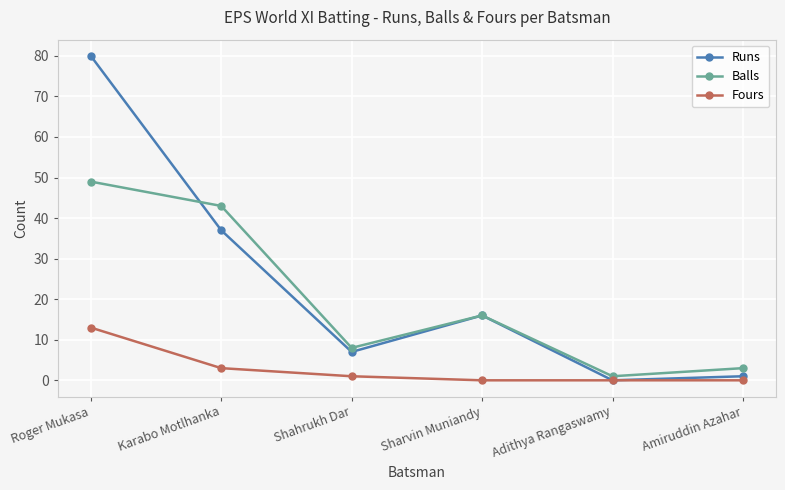

What is the sum of the Runs values at Karabo Motlhanka and Amiruddin Azahar?

38